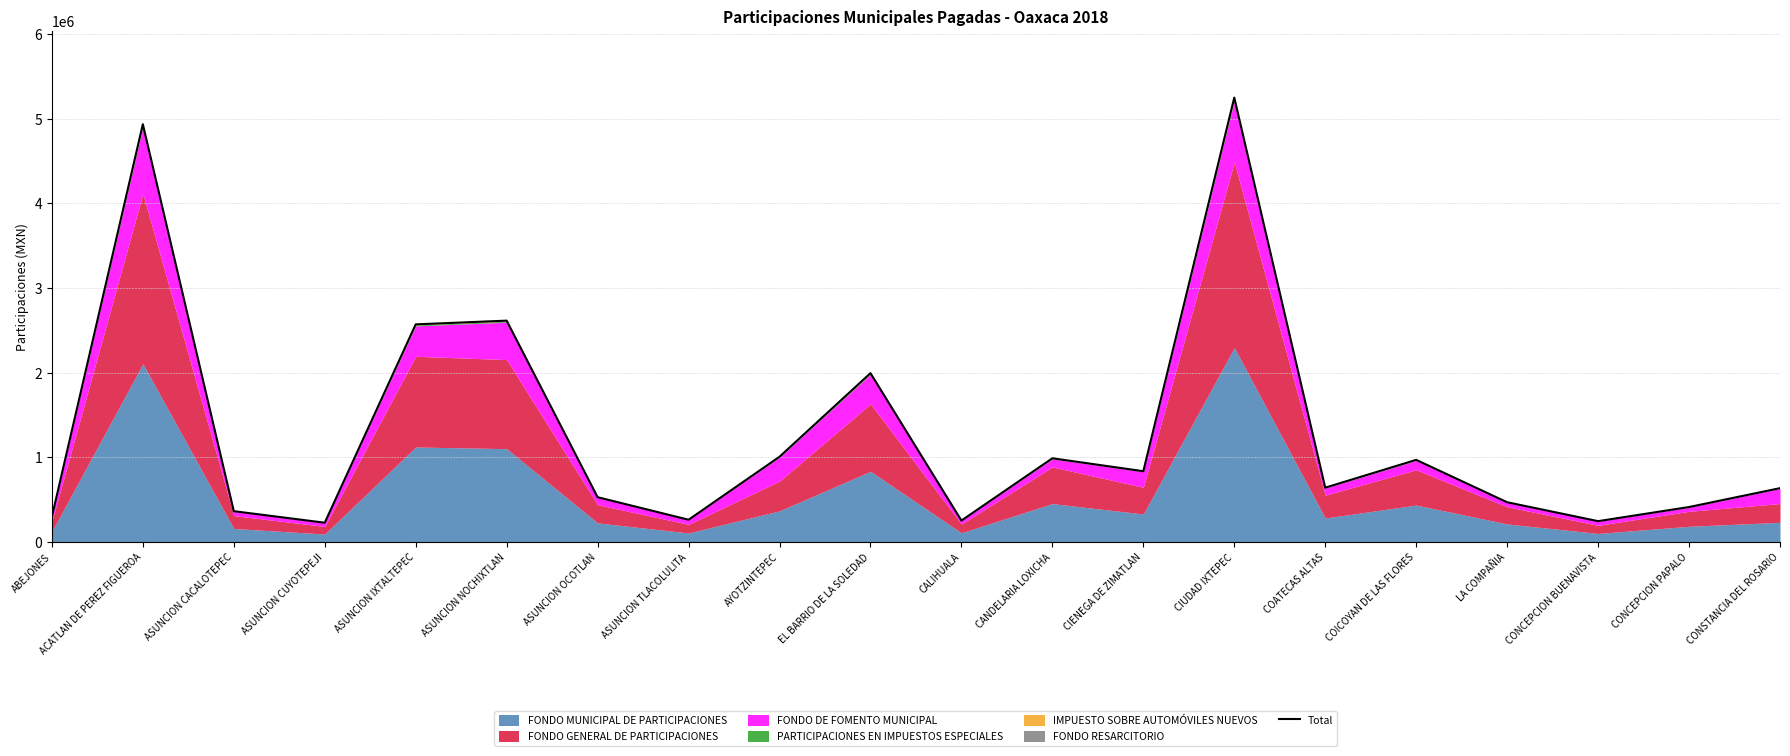

How many lines are shown in the chart?

1